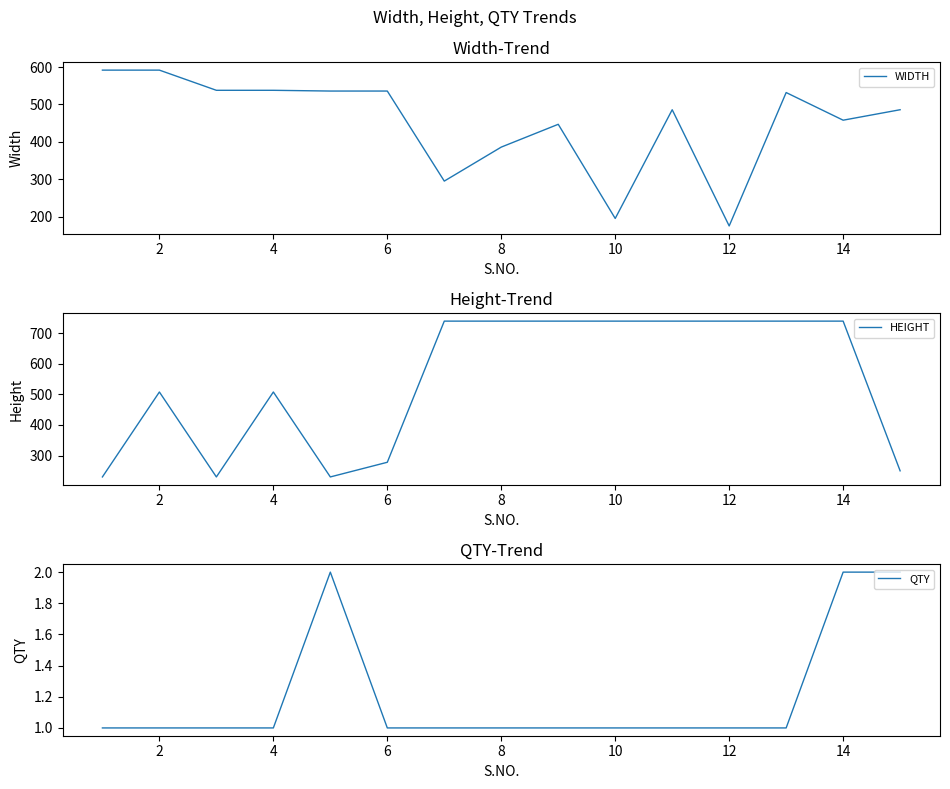

Which category has the lowest value in the WIDTH series?

12